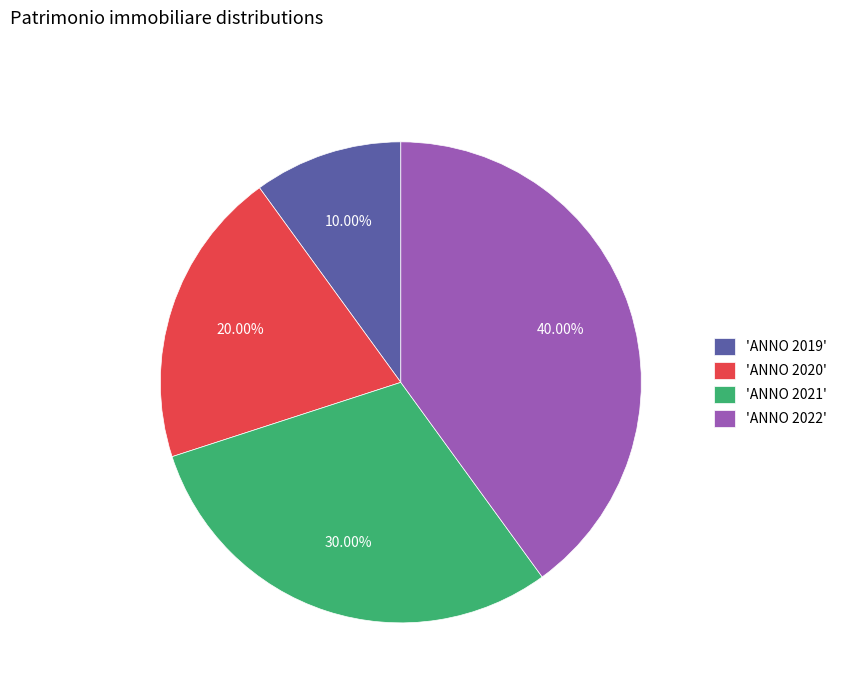

How many segments does this pie chart have?

4